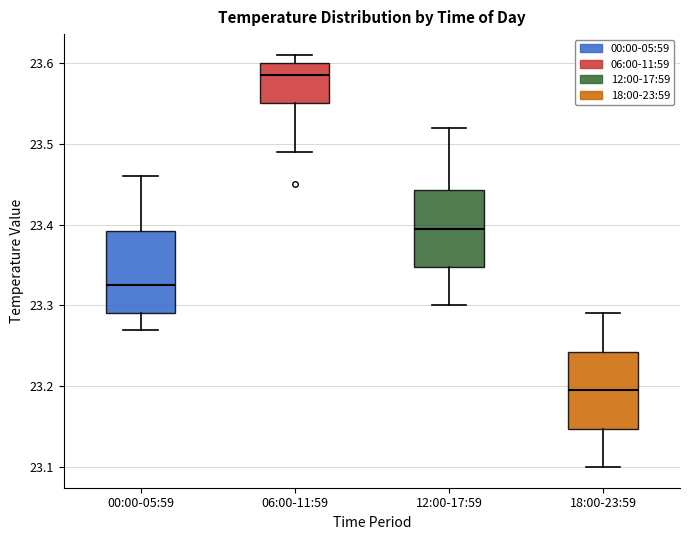

Where is the upper edge of the box for 06:00-11:59 on the y-axis? The values are not printed on the chart, so give them approximately, as read against the axis.

23.60